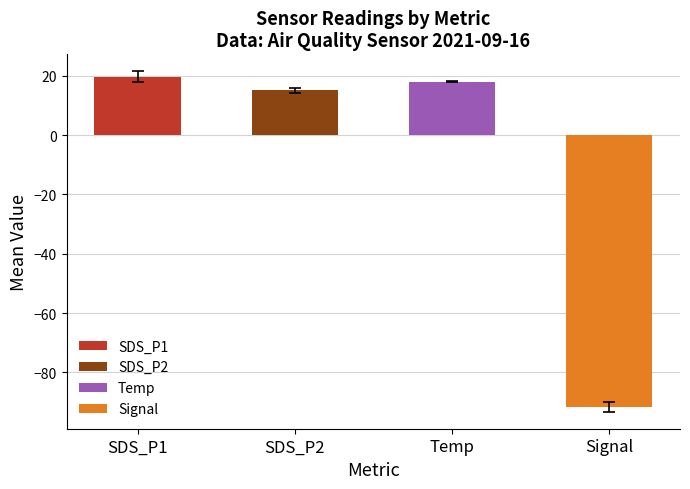

The SDS_P2 series shows 20.5 at 19. True or false?

False